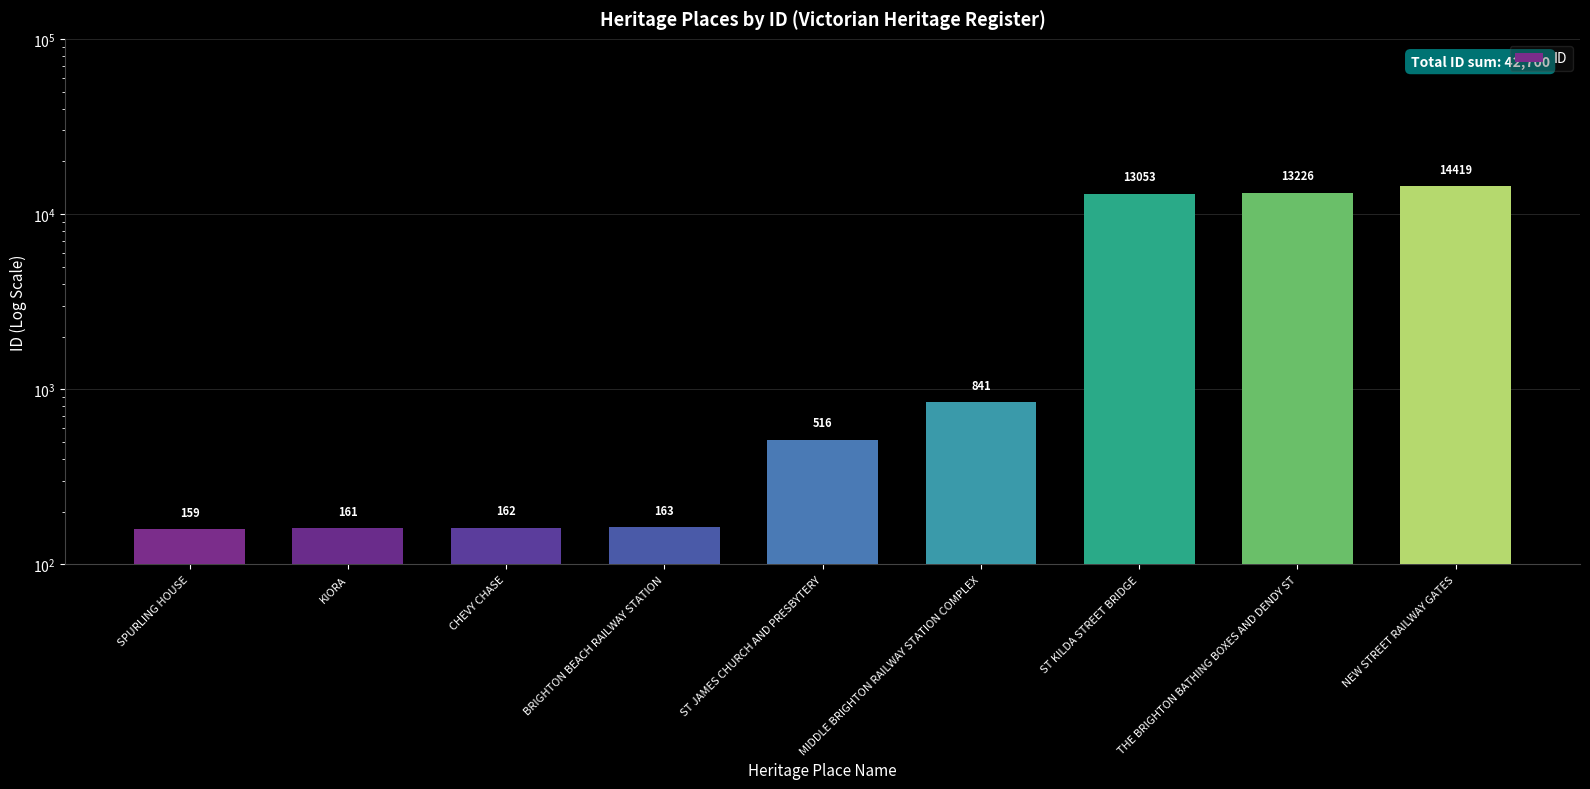

The chart shows a value of 163 at BRIGHTON BEACH RAILWAY STATION. True or false?

True